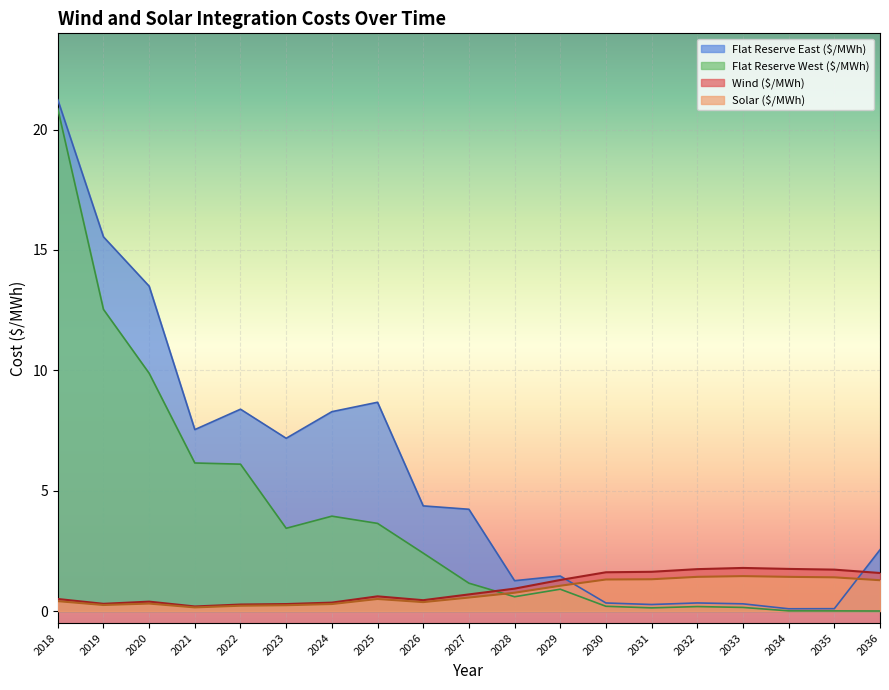

How many interior local valleys does the Flat Reserve East ($/MWh) series have?

5